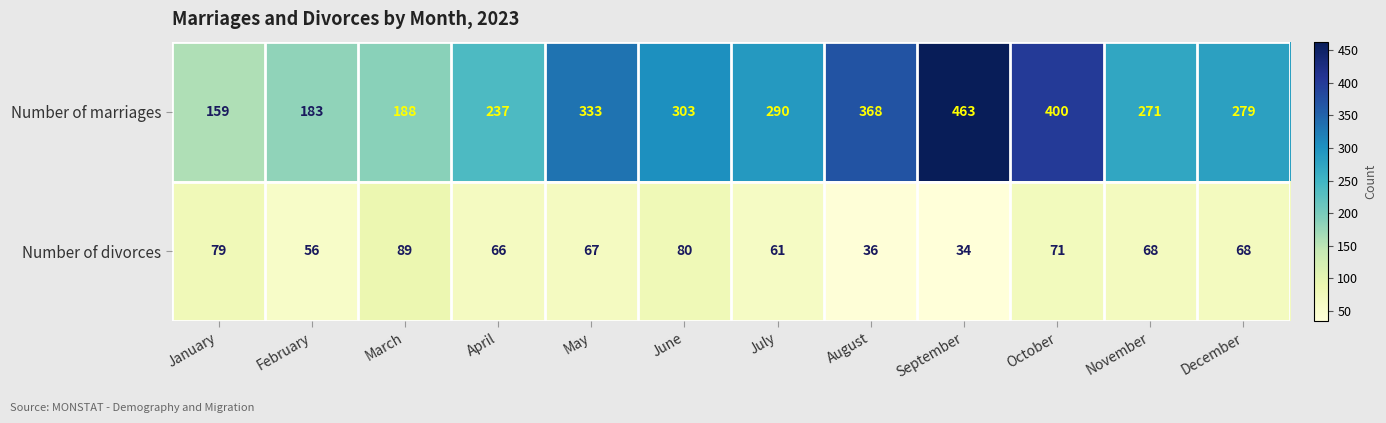

List the series in order of their overall mean, highest first.

Number of marriages, Number of divorces